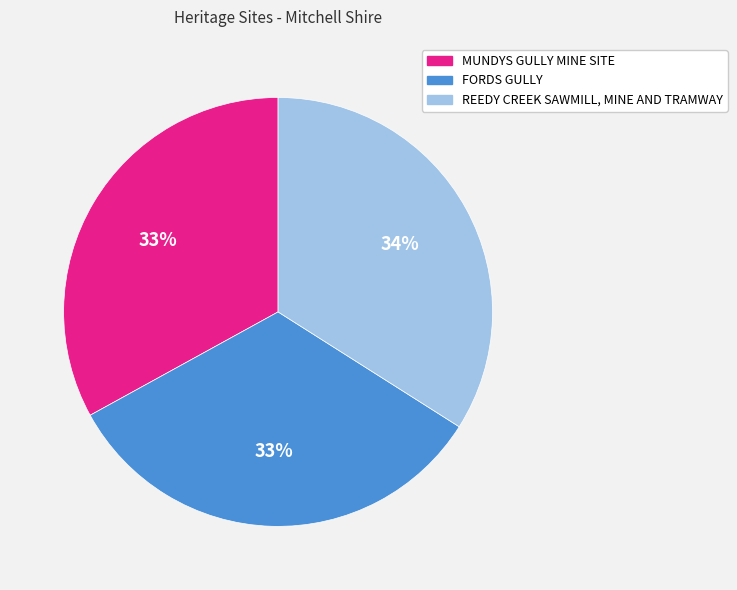

Approximately how many times larger is the value at FORDS GULLY compared to MUNDYS GULLY MINE SITE?

1.0